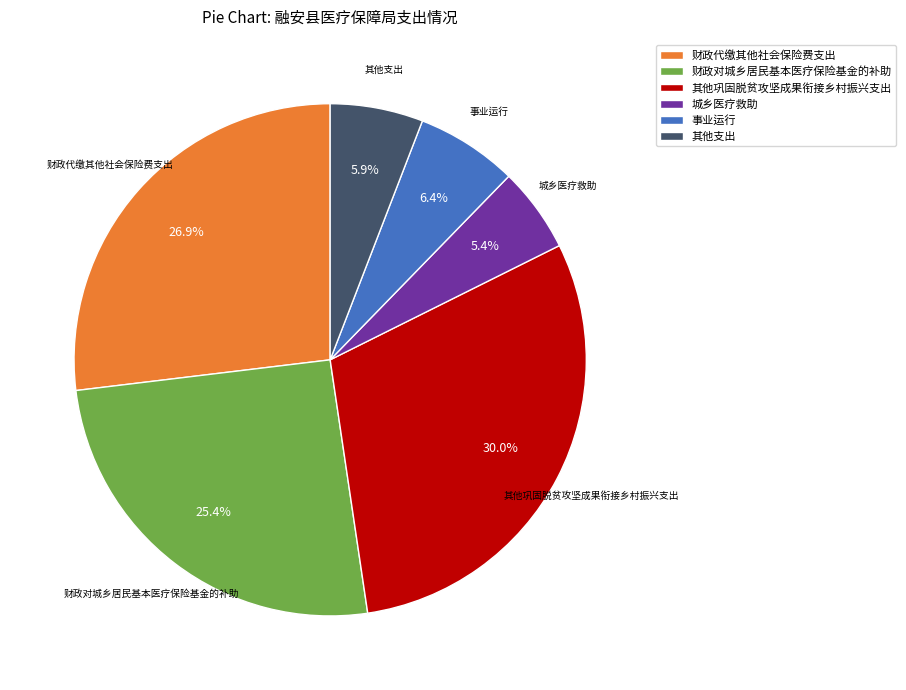

What is the largest slice in the pie chart?

其他巩固脱贫攻坚成果衔接乡村振兴支出